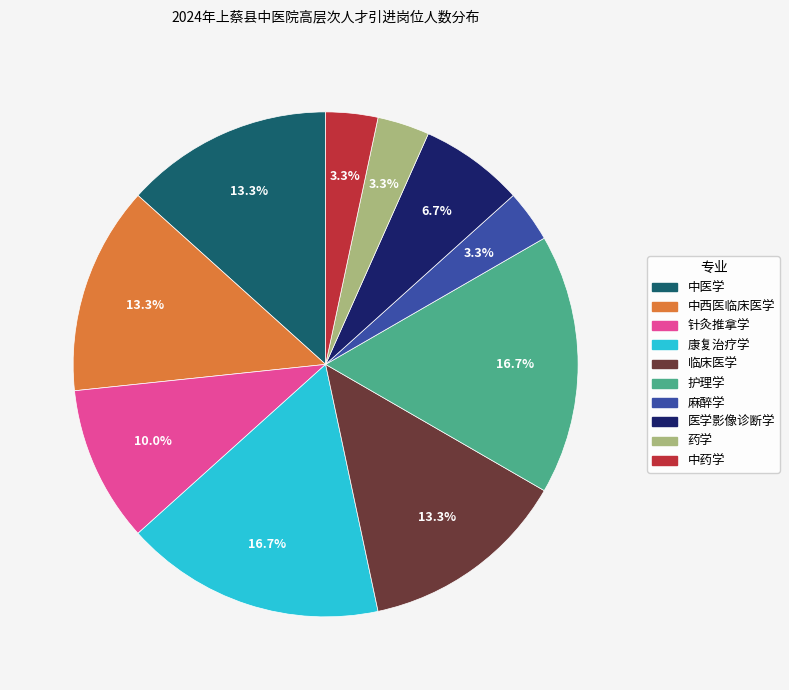

True or false: 针灸推拿学 accounts for 10% of the total.

True